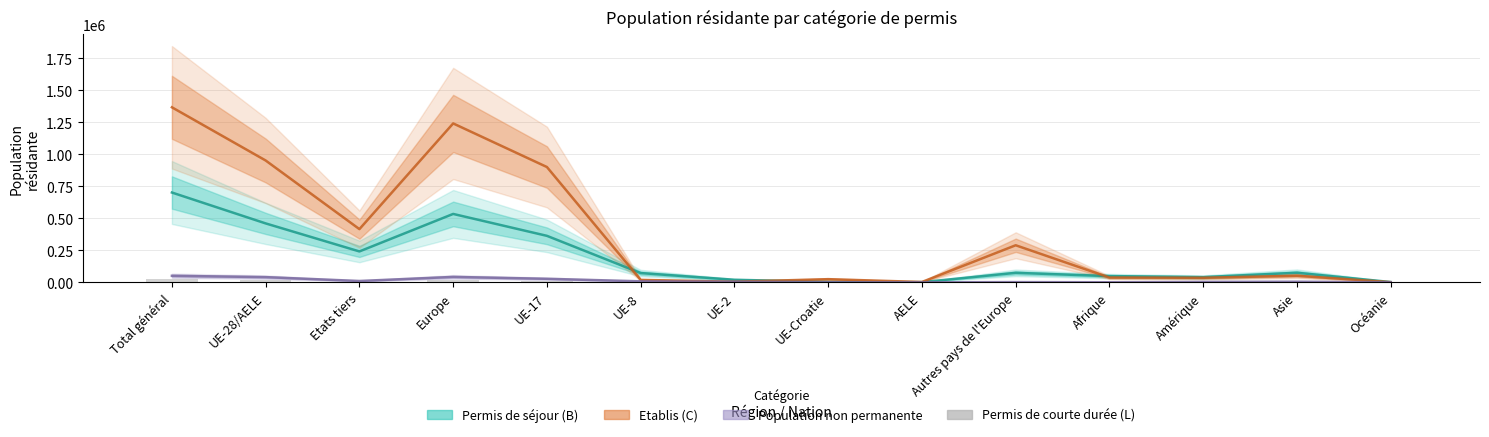

The value of Population non permanente at Océanie is 91. True or false?

False